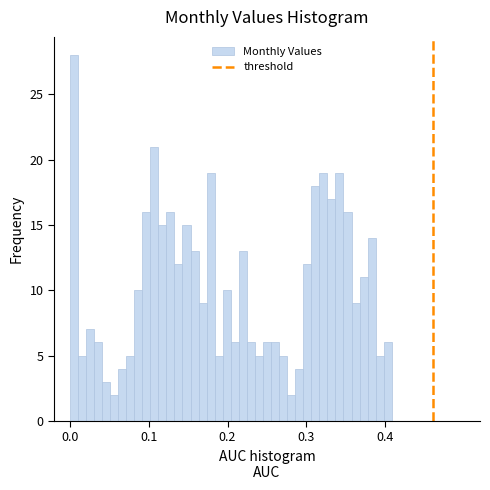

Read against the x-axis, roughly where is the centre of the tallest bar?

0.01